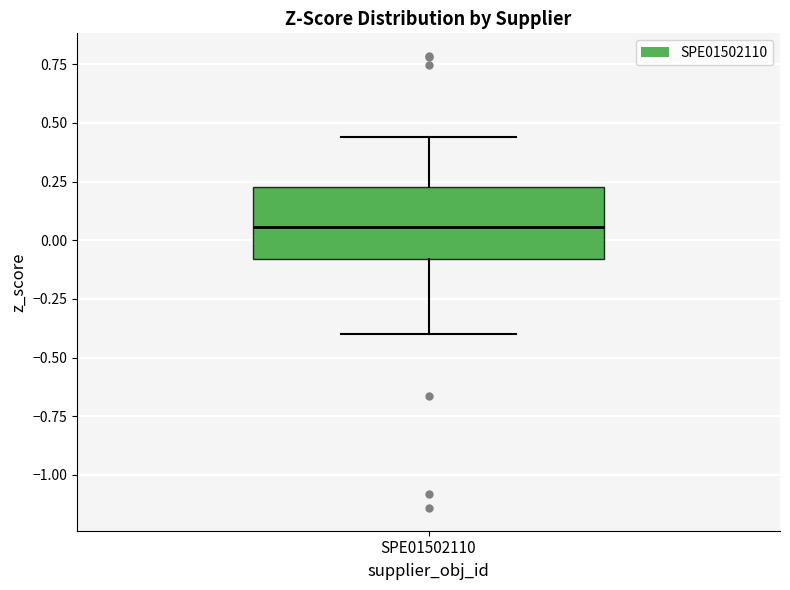

Transcribe this box plot: give where the median line is, the range the box spans, and where the two whiskers end, as read against the y-axis. The values are not printed on the chart, so give them approximately, as read against the axis.

median 0.05, box -0.10 to 0.25, whiskers -0.40 to 0.45